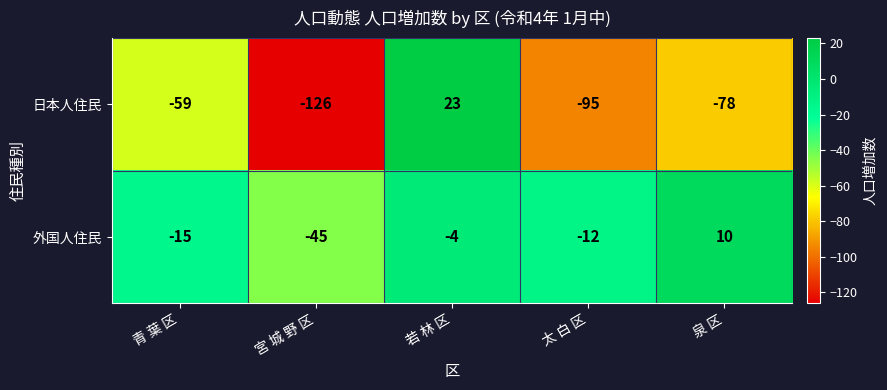

Is it true that 外国人住民 equals -75 at 宮 城 野 区?

False